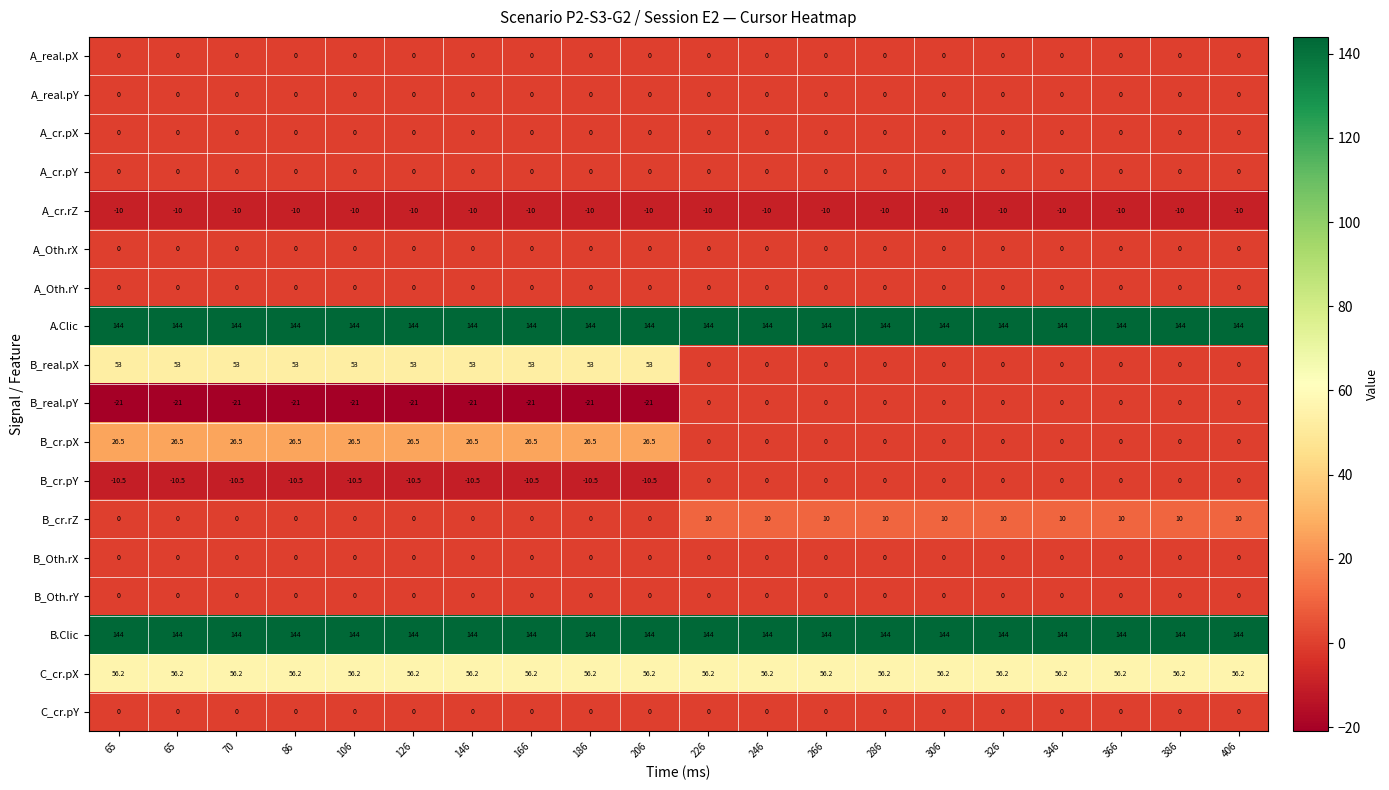

Rank the series at 366 from lowest to highest value.

A_cr.rZ, A_real.pX, A_real.pY, A_cr.pX, A_cr.pY, A_Oth.rX, A_Oth.rY, B_real.pX, B_real.pY, B_cr.pX, B_cr.pY, B_Oth.rX, B_Oth.rY, C_cr.pY, B_cr.rZ, C_cr.pX, A.Clic, B.Clic